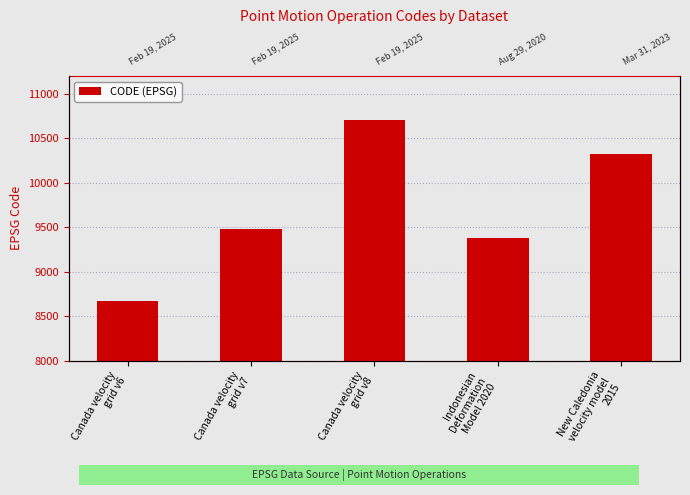

Approximately how many times larger is the value at New Caledonia
velocity model
2015 compared to Canada velocity
grid v6?

1.2